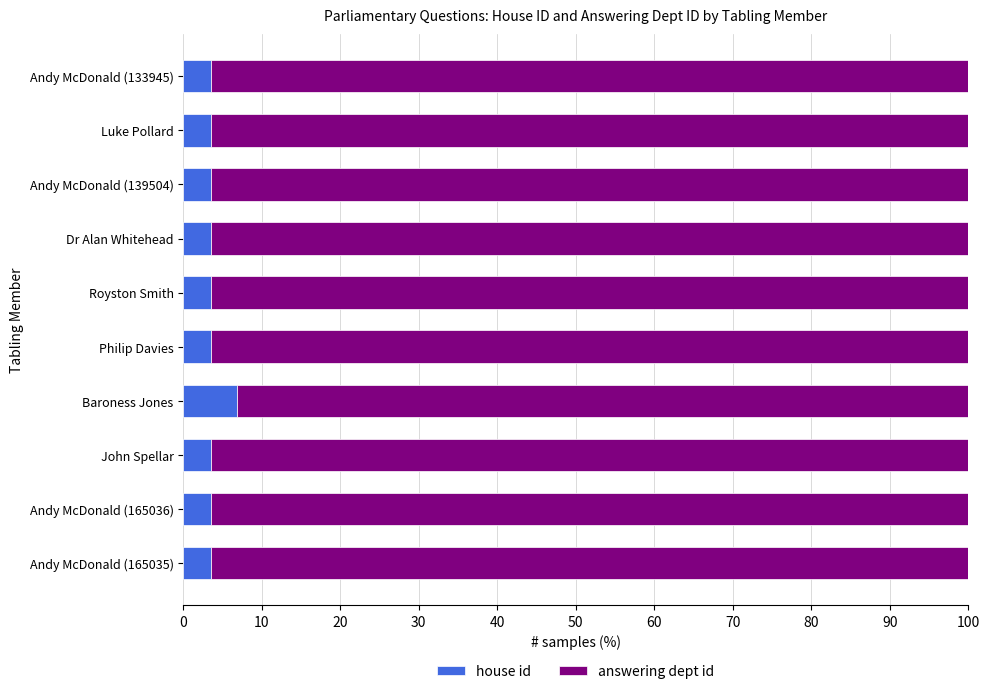

What is the minimum value for house id?

3.6